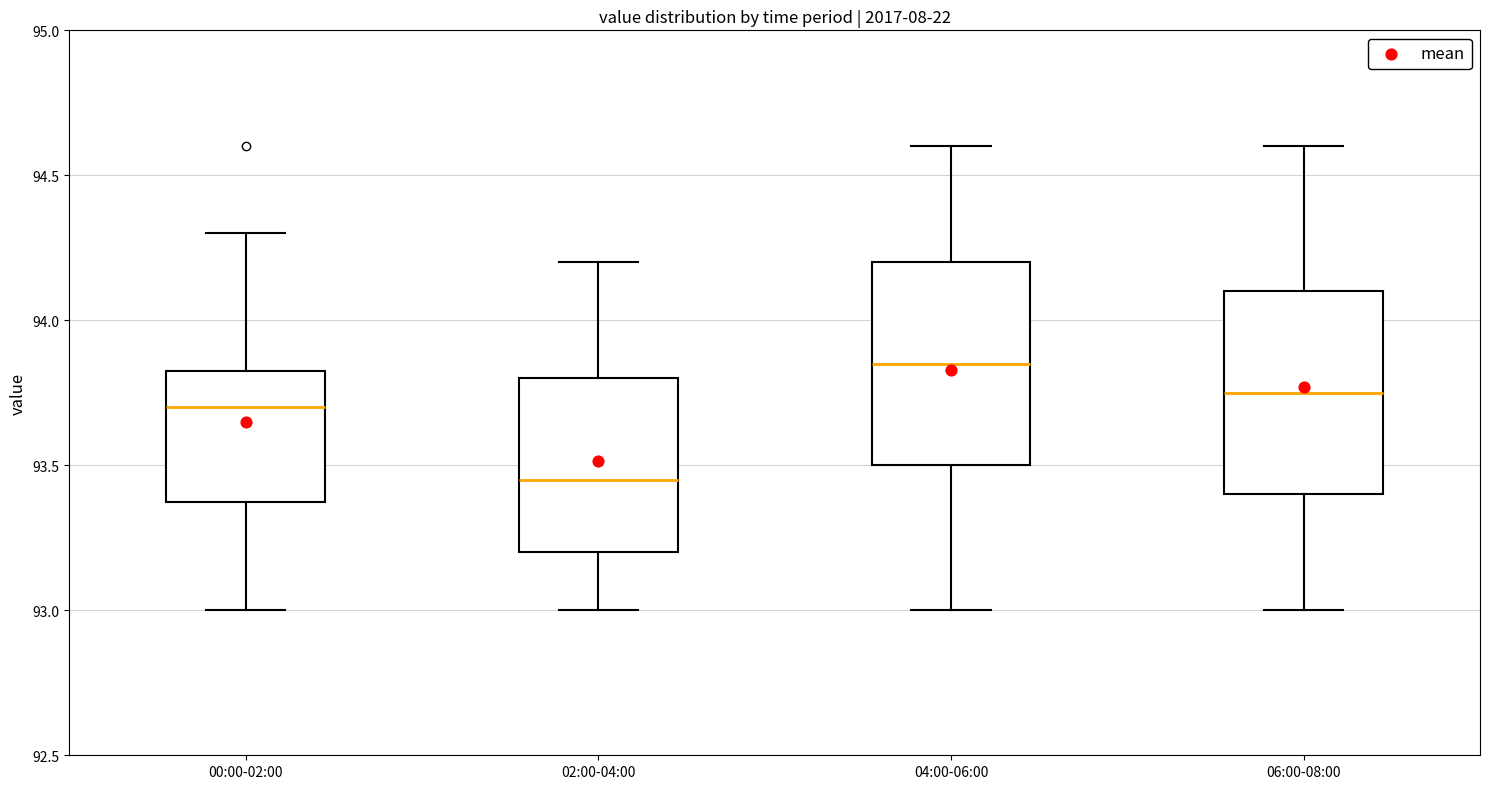

Reading left to right, transcribe this box plot: for each box, give where its median line is, the range the box spans, and where its two whiskers end, as read against the y-axis. The values are not printed on the chart, so give them approximately, as read against the axis.

00:00-02:00: median 93.70, box 93.40 to 93.85, whiskers 93.00 to 94.30
02:00-04:00: median 93.45, box 93.20 to 93.80, whiskers 93.00 to 94.20
04:00-06:00: median 93.85, box 93.50 to 94.20, whiskers 93.00 to 94.60
06:00-08:00: median 93.75, box 93.40 to 94.10, whiskers 93.00 to 94.60